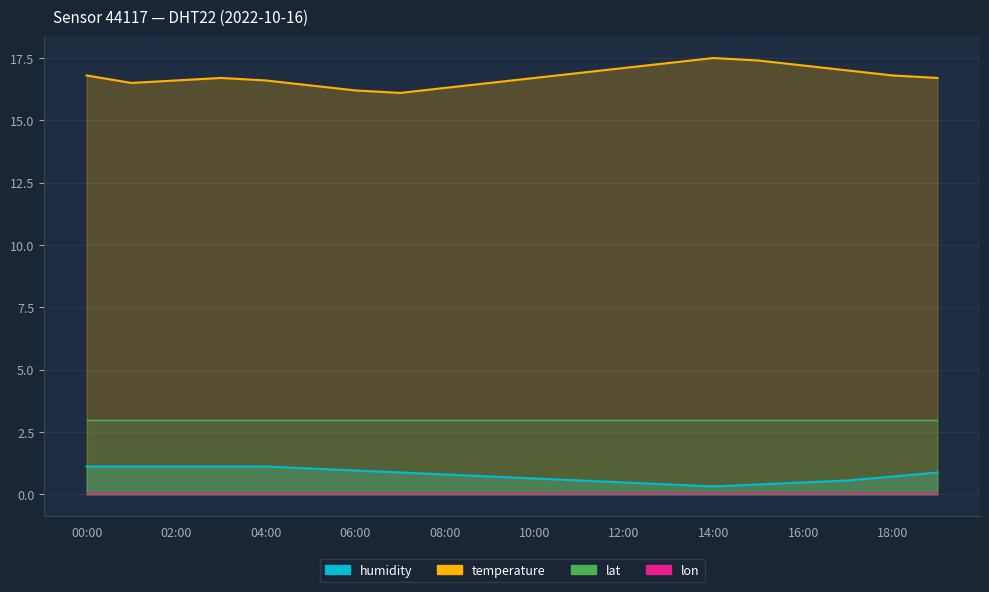

True or false: humidity and temperature cross at least once.

False